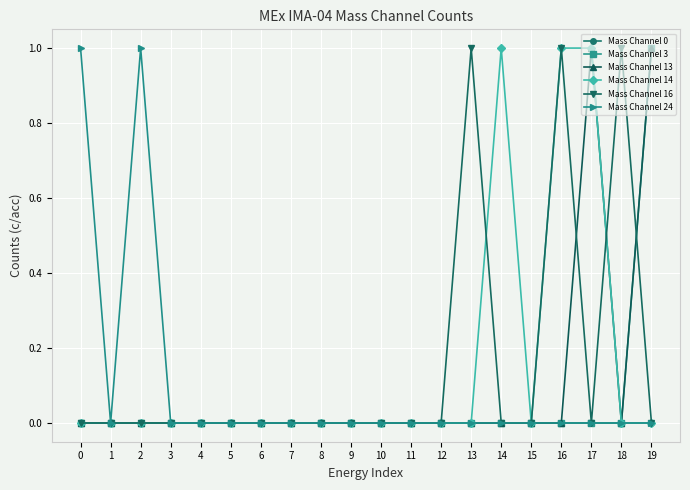

True or false: Mass Channel 24 has more than 0 interior local peaks.

True